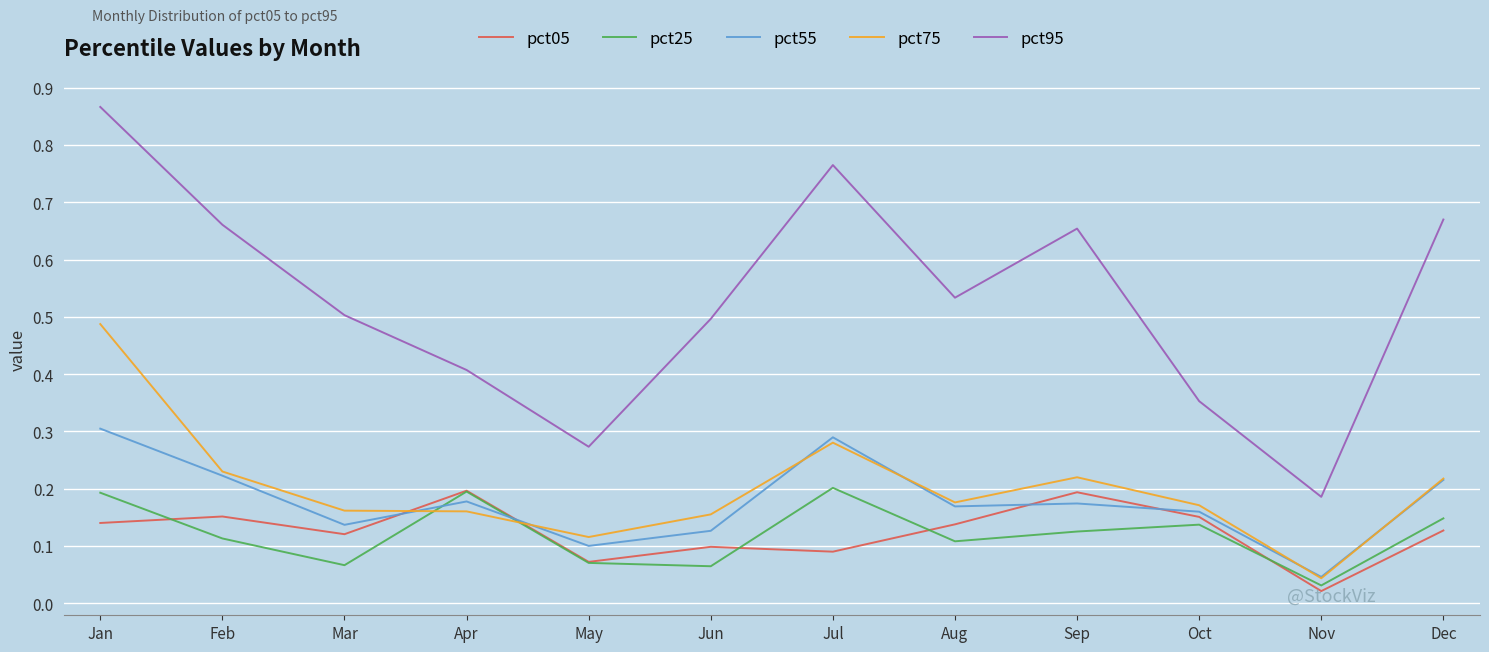

What is the total value across all series at Oct?

1.0